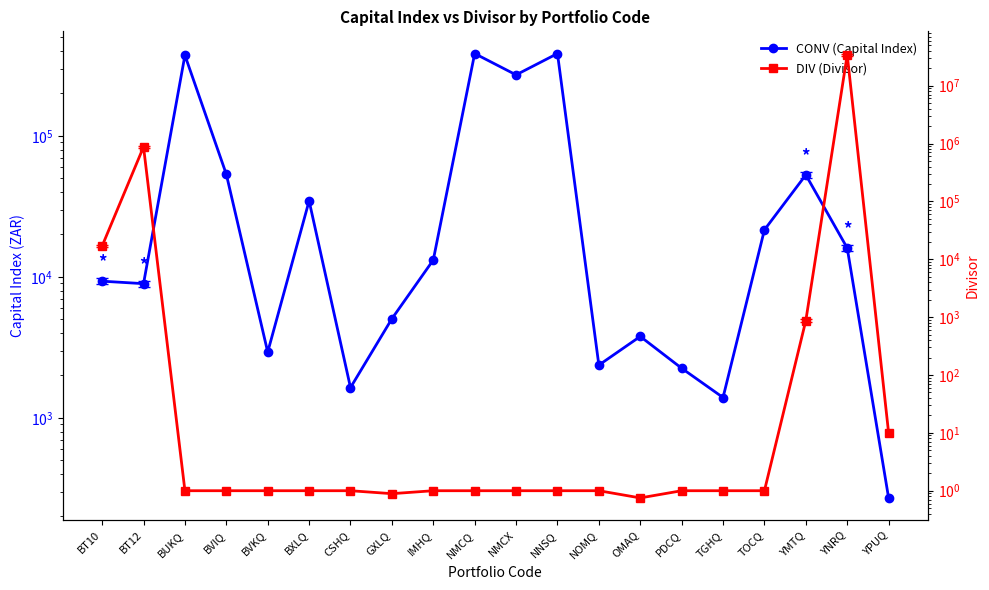

The Divisor series shows 1.0 at NOMQ. True or false?

True